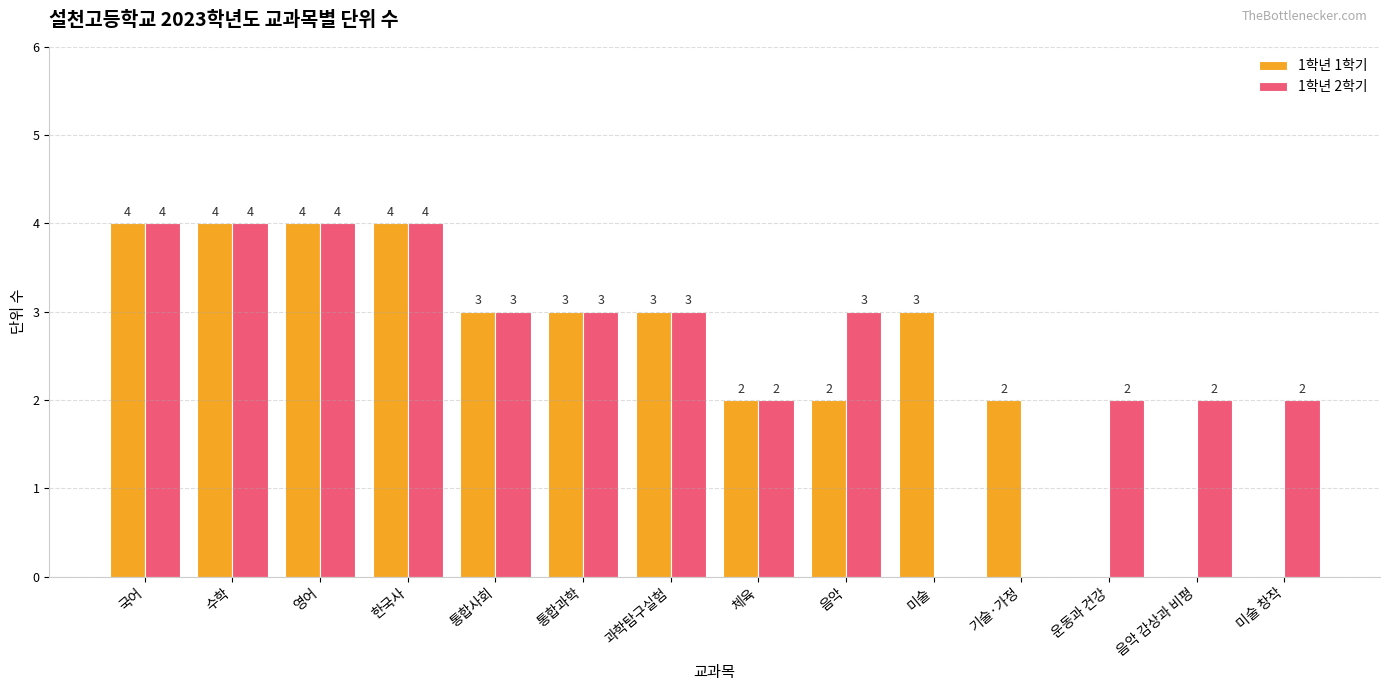

Where does the 1학년 1학기 series first go above 3?

국어